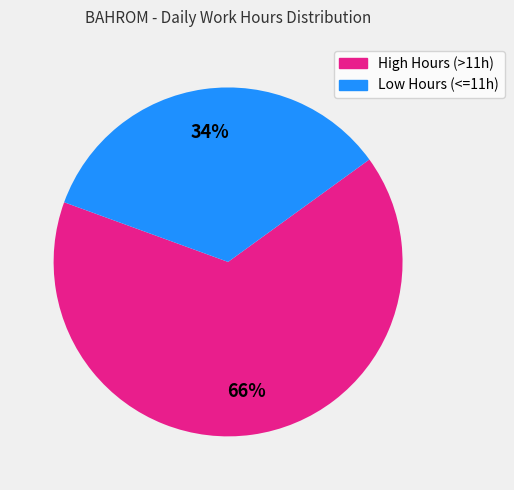

To the nearest percent, what is the average slice percentage?

50%